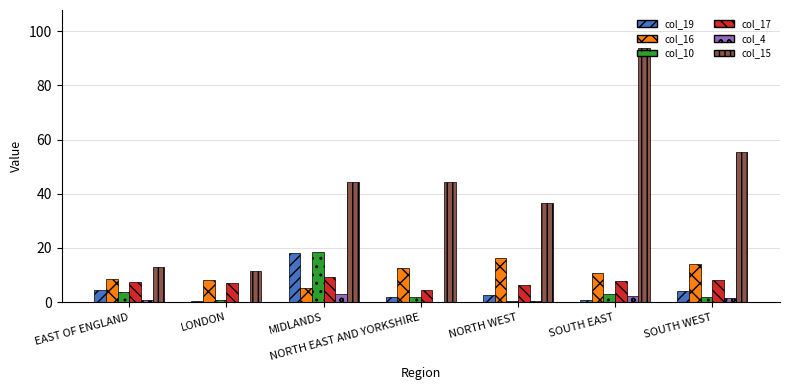

What is the highest value of the col_19 series?

18.2